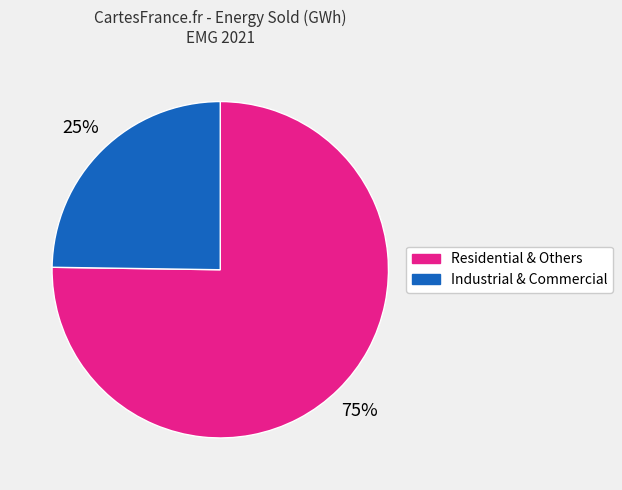

Which has a higher value, Industrial & Commercial or Residential & Others?

Residential & Others